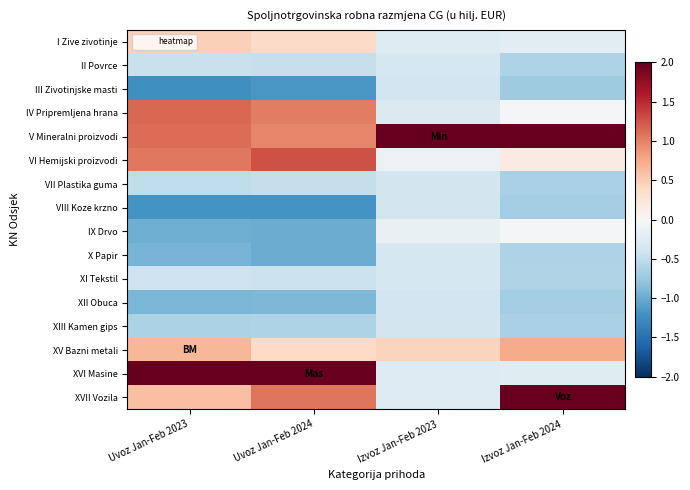

Which category has the lowest value across all series?

Uvoz Jan-Feb 2023